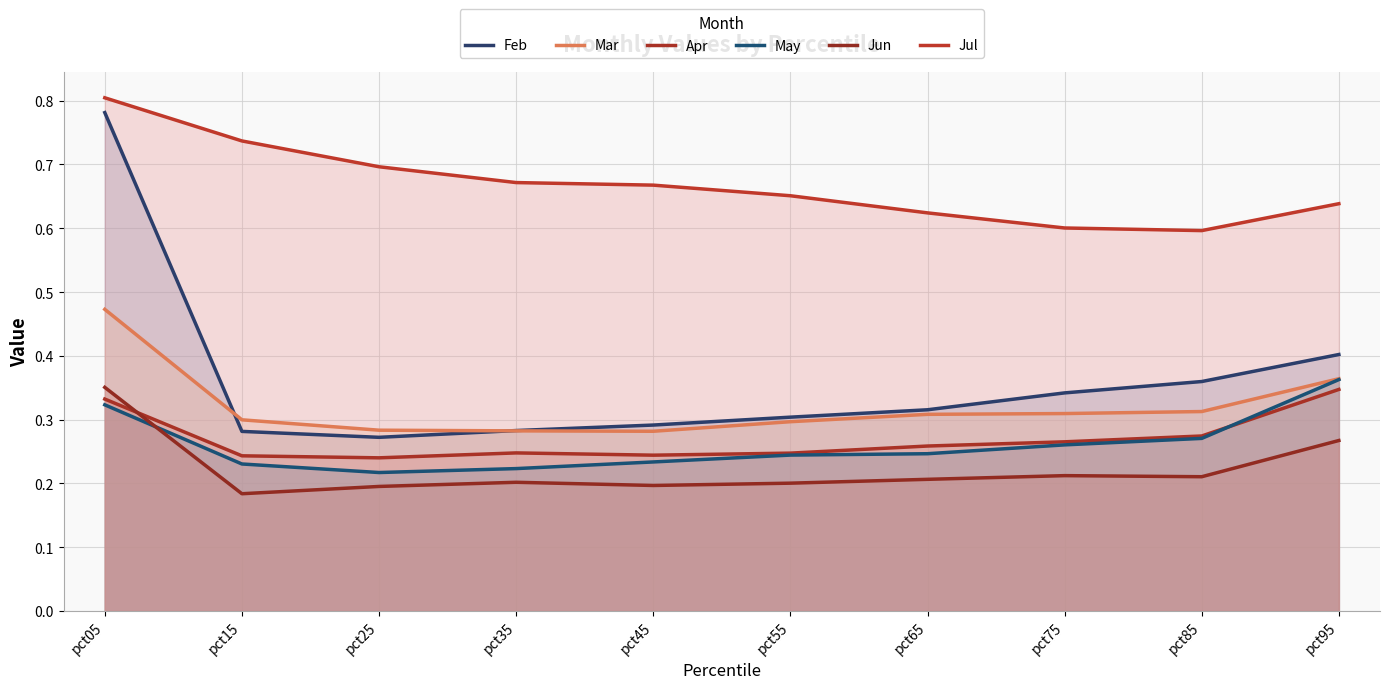

Between pct15 and pct35, which series saw the biggest shift?

Jul